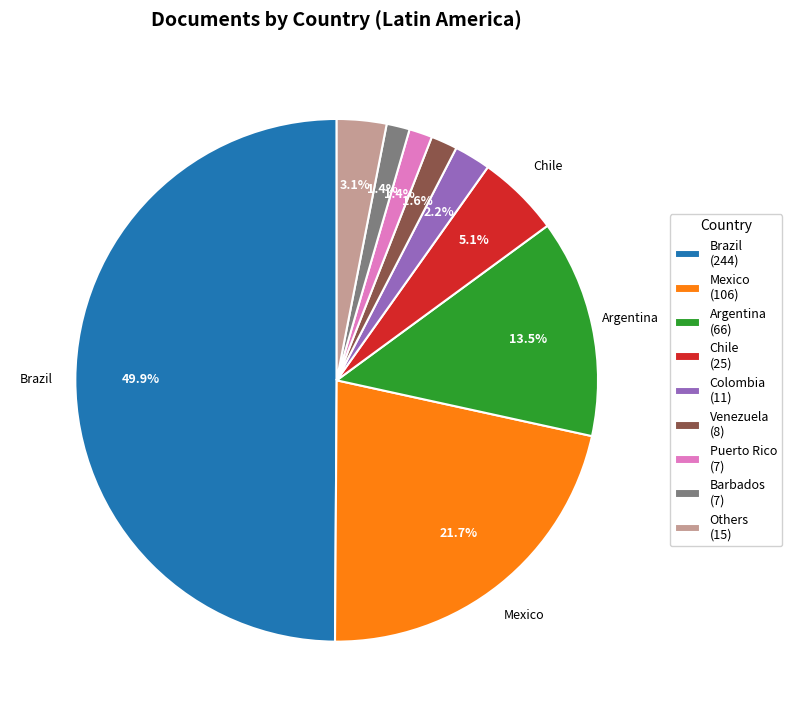

Which has a higher value, Puerto Rico (7) or Chile (25)?

Chile (25)